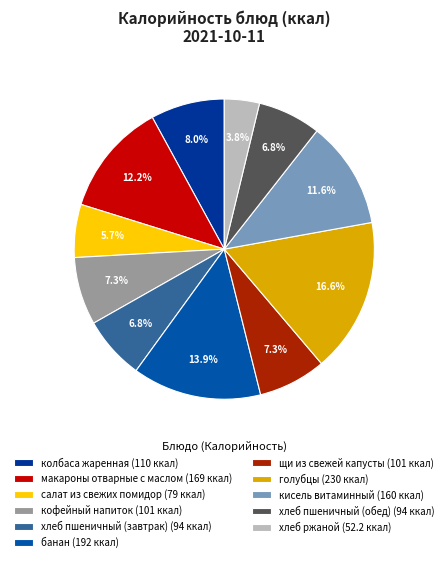

To the nearest percent, what is the average slice percentage?

9%